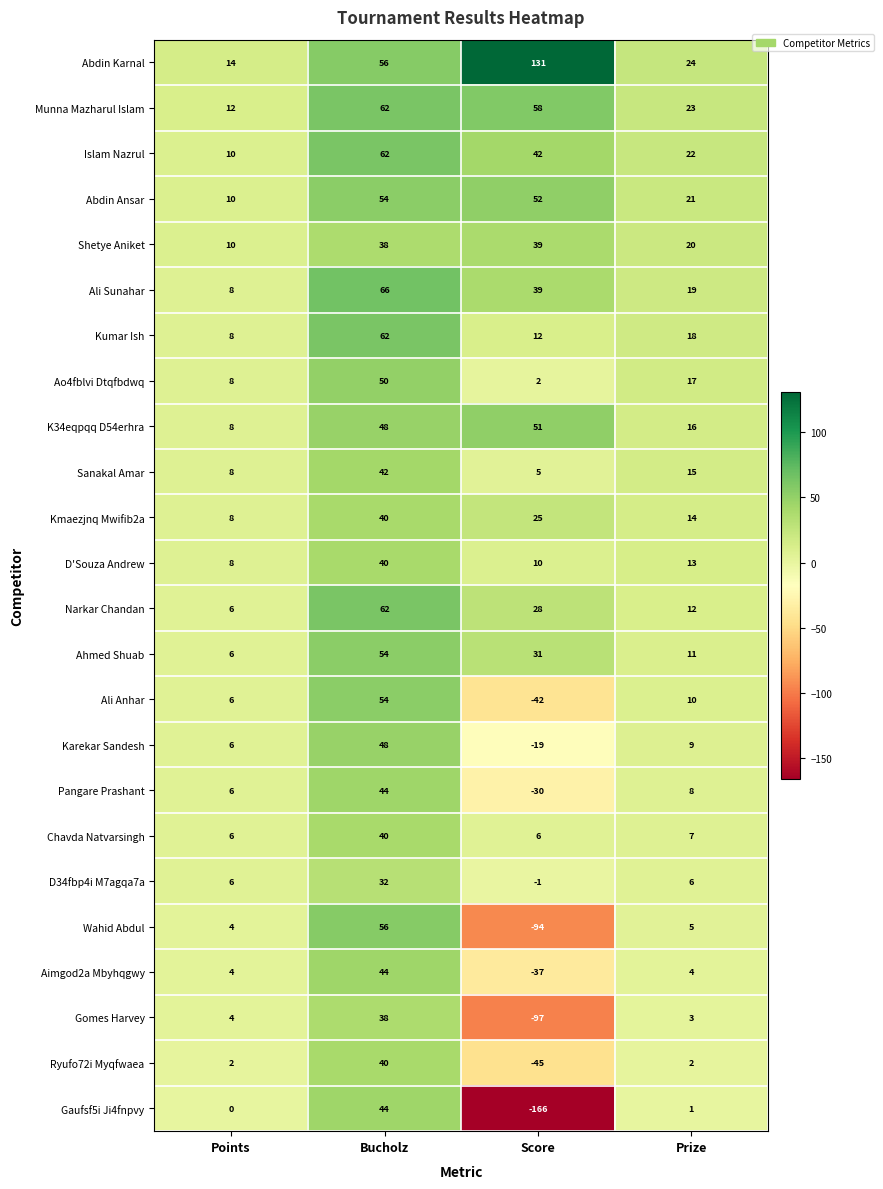

The Chavda Natvarsingh series shows 53 at Bucholz. True or false?

False